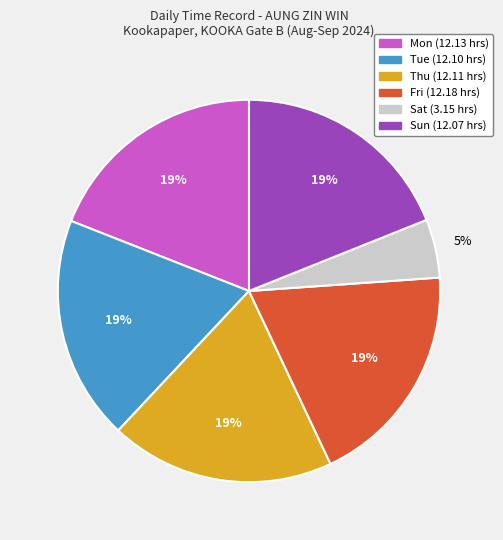

To the nearest percent, what is the difference between the largest and smallest slice percentages?

14%